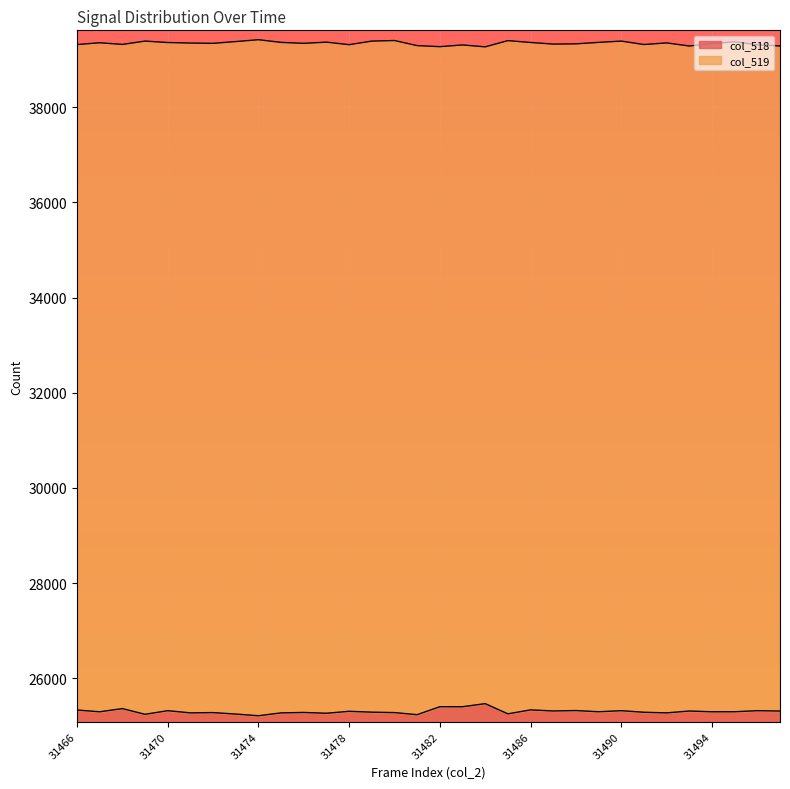

How many lines are shown in the chart?

2